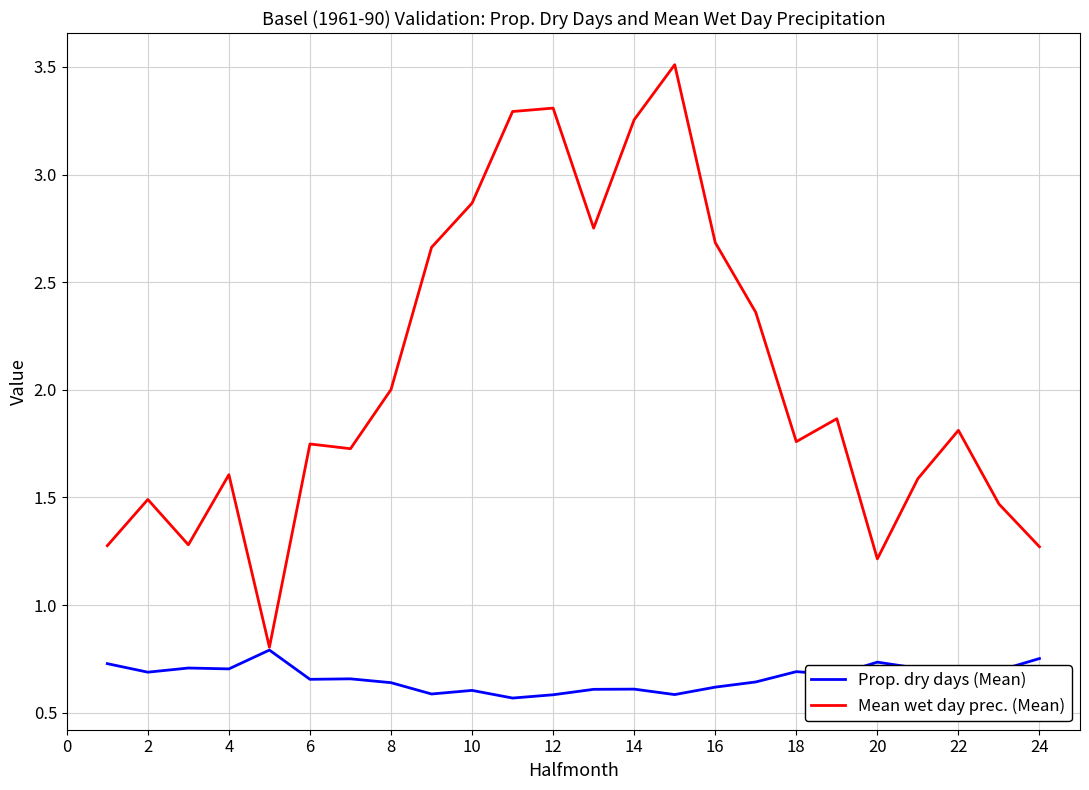

Which series has the largest total across all categories?

Mean wet day prec. (Mean)